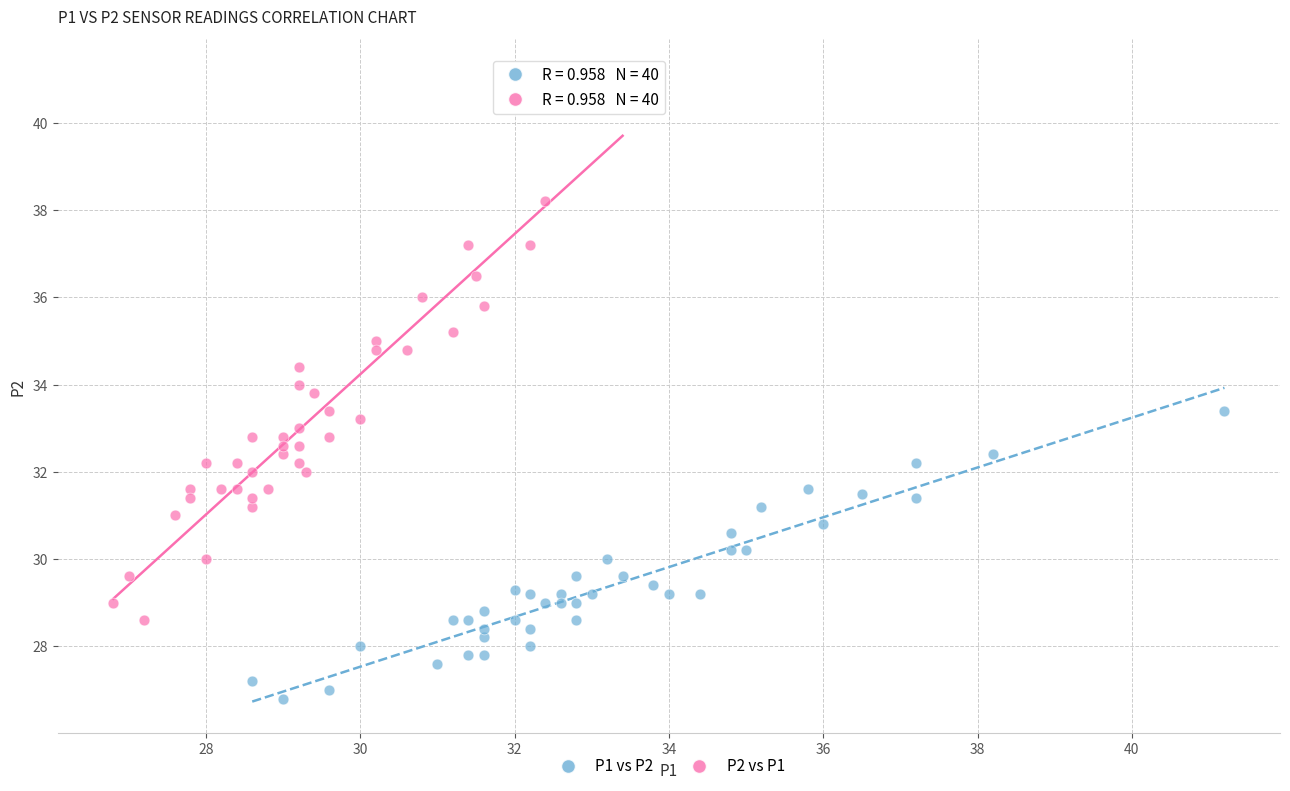

What are all the series names shown in the legend?

P1 vs P2, P2 vs P1